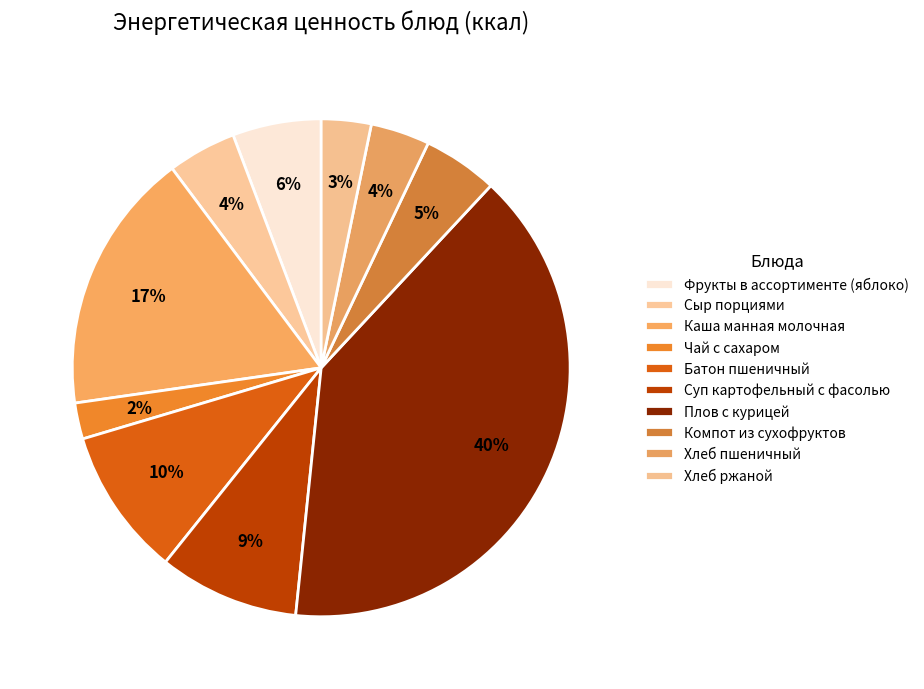

Is Хлеб ржаной the majority of the pie?

No